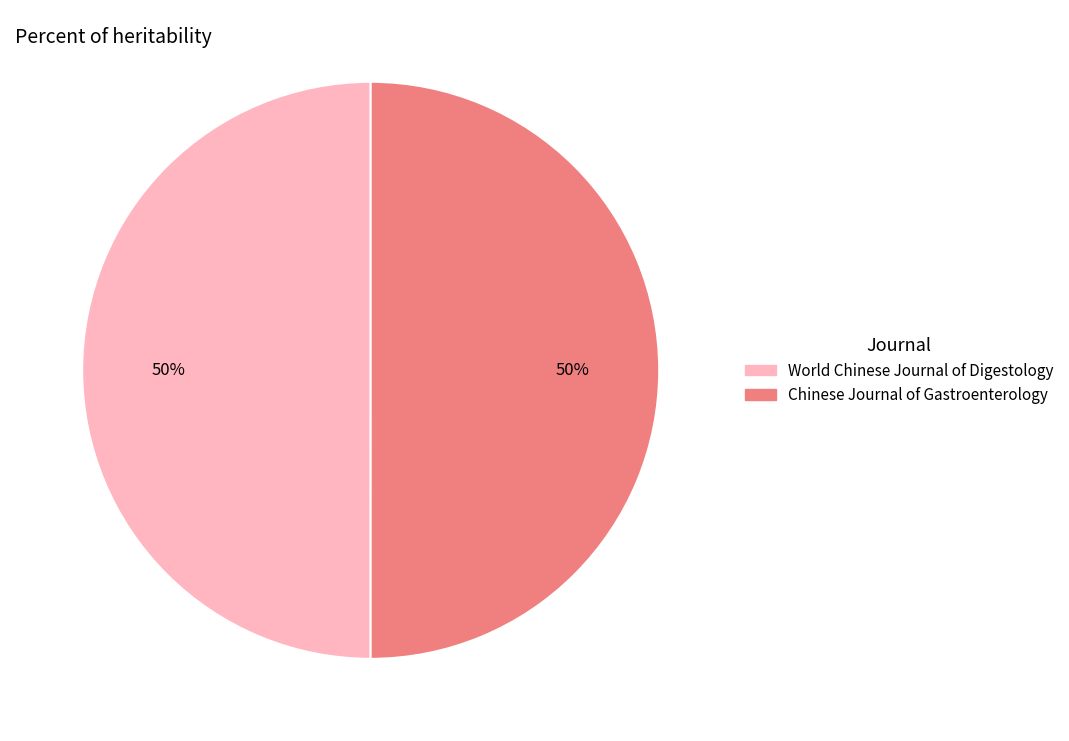

The World Chinese Journal of Digestology slice represents 62% of the pie. True or false?

False